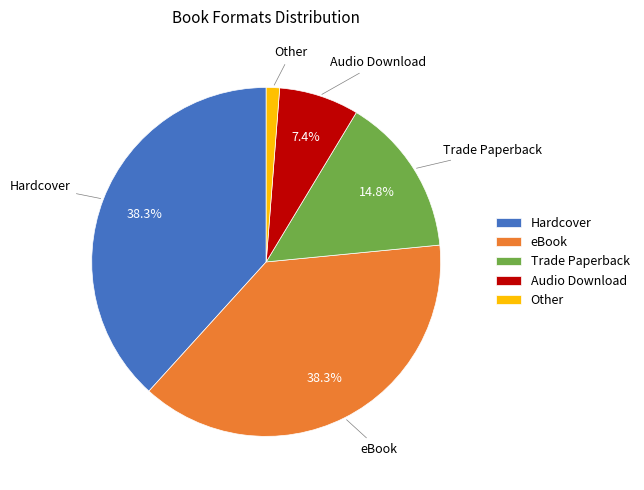

Combined, what portion of the pie is Hardcover and Audio Download?

45.7%